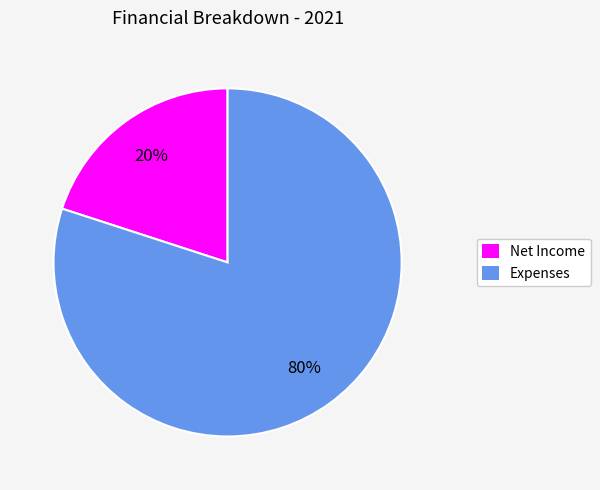

Does Expenses account for over 50% of the chart?

Yes